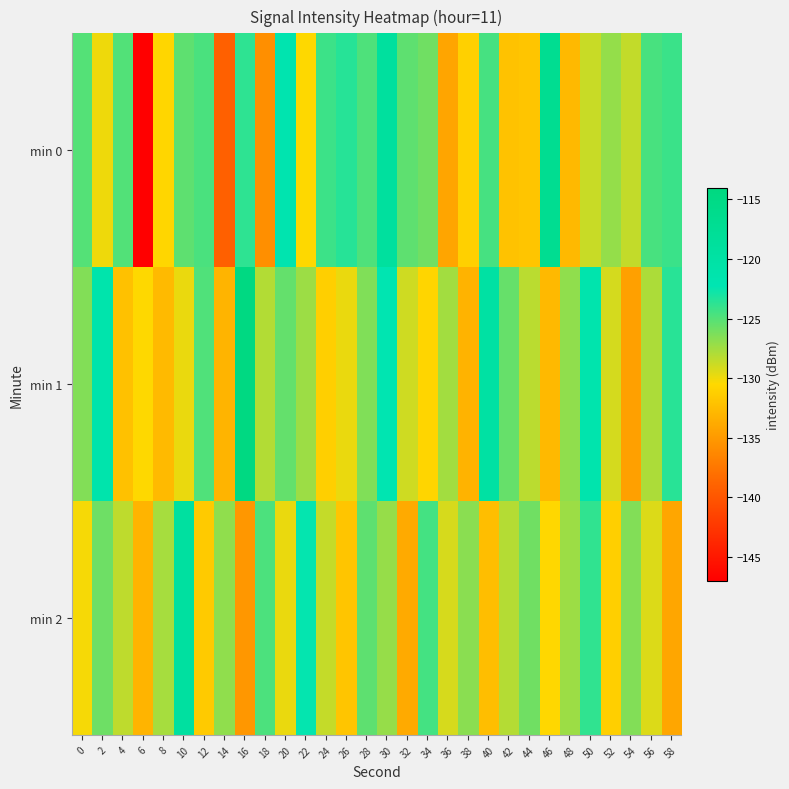

Reading left to right, extract all data points from this chart.

min 0: 0=-125.0	2=-129.9	4=-124.9	6=-146.9	8=-130.7	10=-125.3	12=-124.7	14=-139.2	16=-123.8	18=-135.8	20=-121.8	22=-130.5	24=-124.2	26=-123.5	28=-124.8	30=-119.0	32=-125.3	34=-125.9	36=-134.2	38=-131.1	40=-124.6	42=-132.1	44=-131.9	46=-117.0	48=-132.7	50=-128.7	52=-127.0	54=-128.5	56=-124.6	58=-124.1
min 1: 0=-126.5	2=-121.3	4=-132.1	6=-130.5	8=-132.7	10=-129.8	12=-124.9	14=-133.1	16=-114.6	18=-128.0	20=-125.5	22=-127.3	24=-131.2	26=-129.8	28=-126.4	30=-122.1	32=-128.9	34=-130.7	36=-127.5	38=-133.2	40=-119.8	42=-125.6	44=-128.3	46=-132.7	48=-126.9	50=-121.4	52=-129.1	54=-134.5	56=-127.8	58=-123.6
min 2: 0=-130.2	2=-125.8	4=-128.4	6=-133.1	8=-127.6	10=-119.3	12=-131.5	14=-126.9	16=-135.2	18=-124.7	20=-129.8	22=-122.4	24=-128.6	26=-131.9	28=-125.3	30=-127.1	32=-133.8	34=-124.5	36=-129.2	38=-126.7	40=-132.4	42=-128.1	44=-125.9	46=-130.6	48=-127.3	50=-123.8	52=-131.2	54=-126.5	56=-129.4	58=-134.1